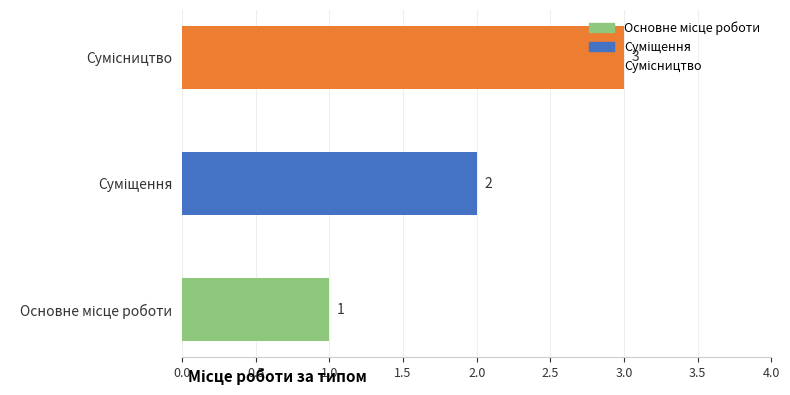

How many data points does each series have?

3